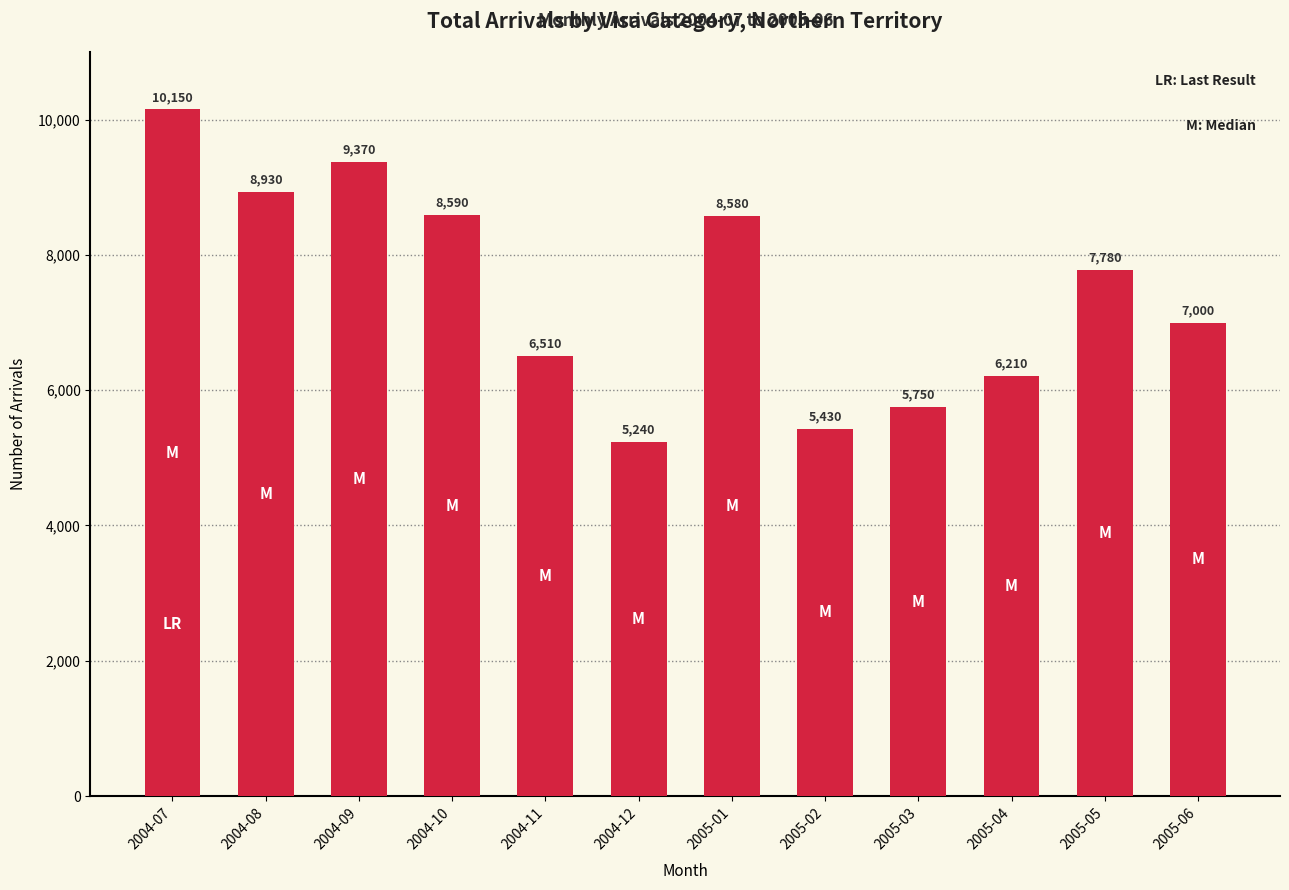

Count the number of categories in the chart.

12